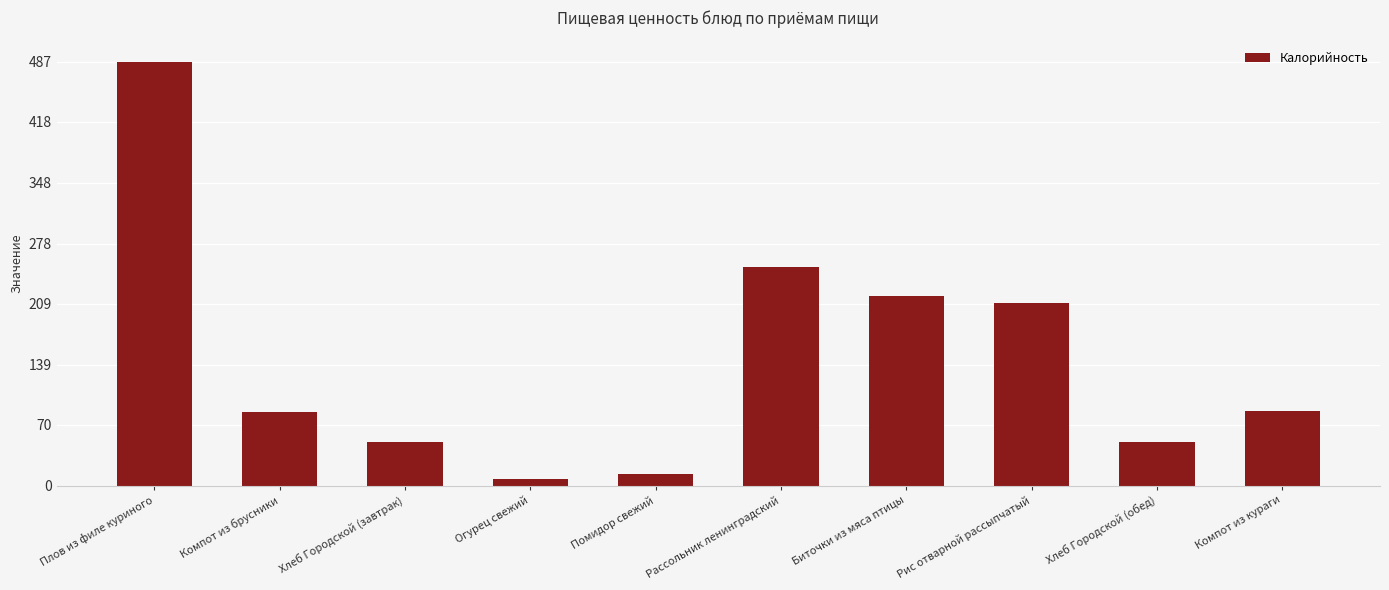

What is the sum of all values?

1457.8